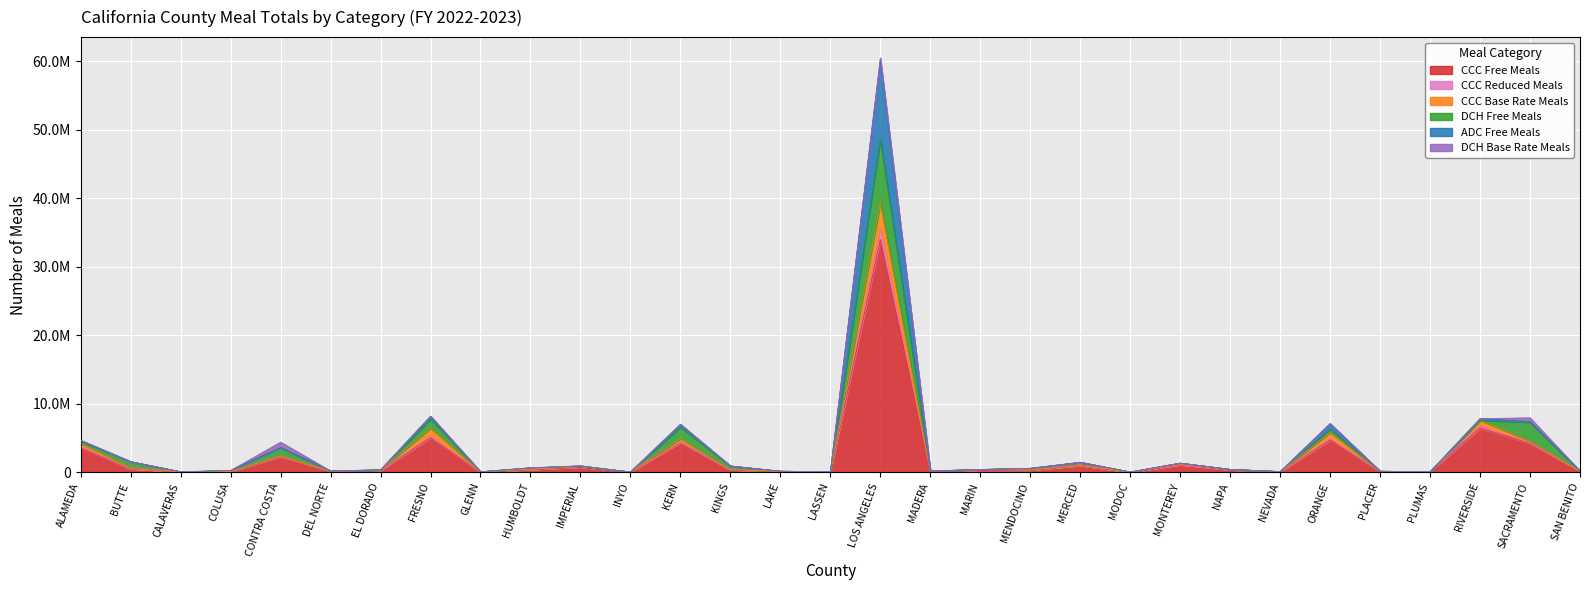

At how many categories does at least one series exceed 22659631?

1